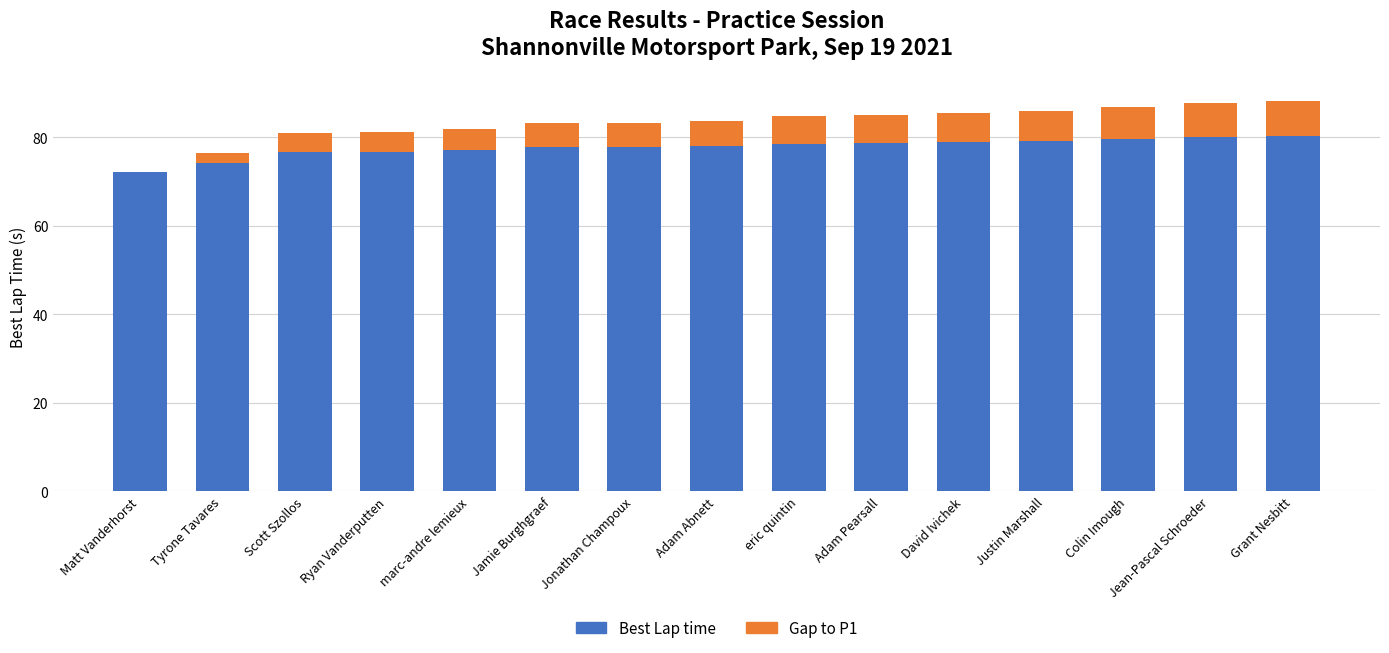

Is it true that Best Lap time equals 35.1 at David Ivichek?

False